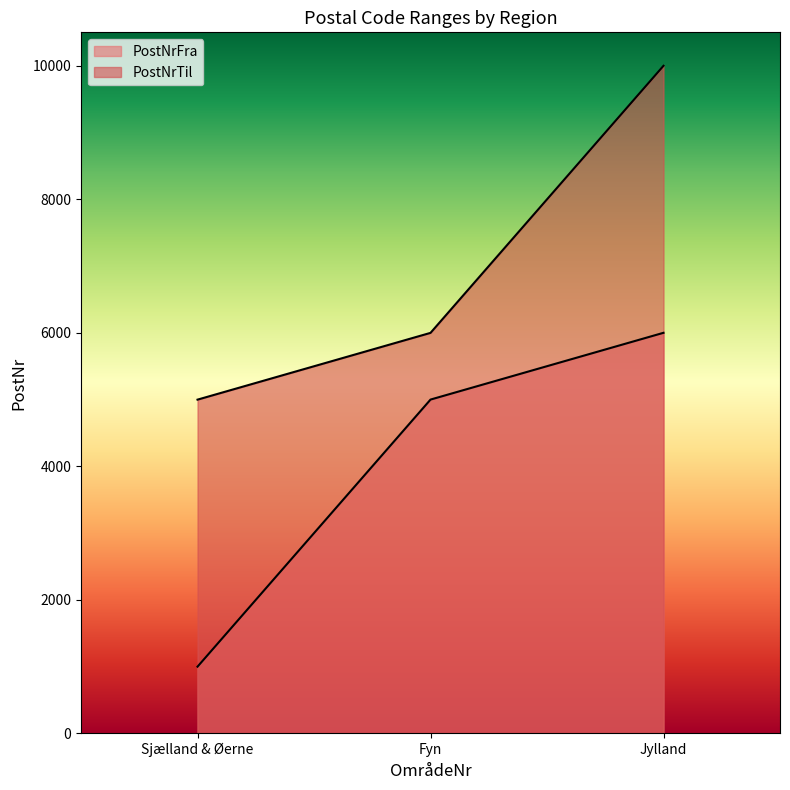

How many data points in PostNrTil are above 5999?

1